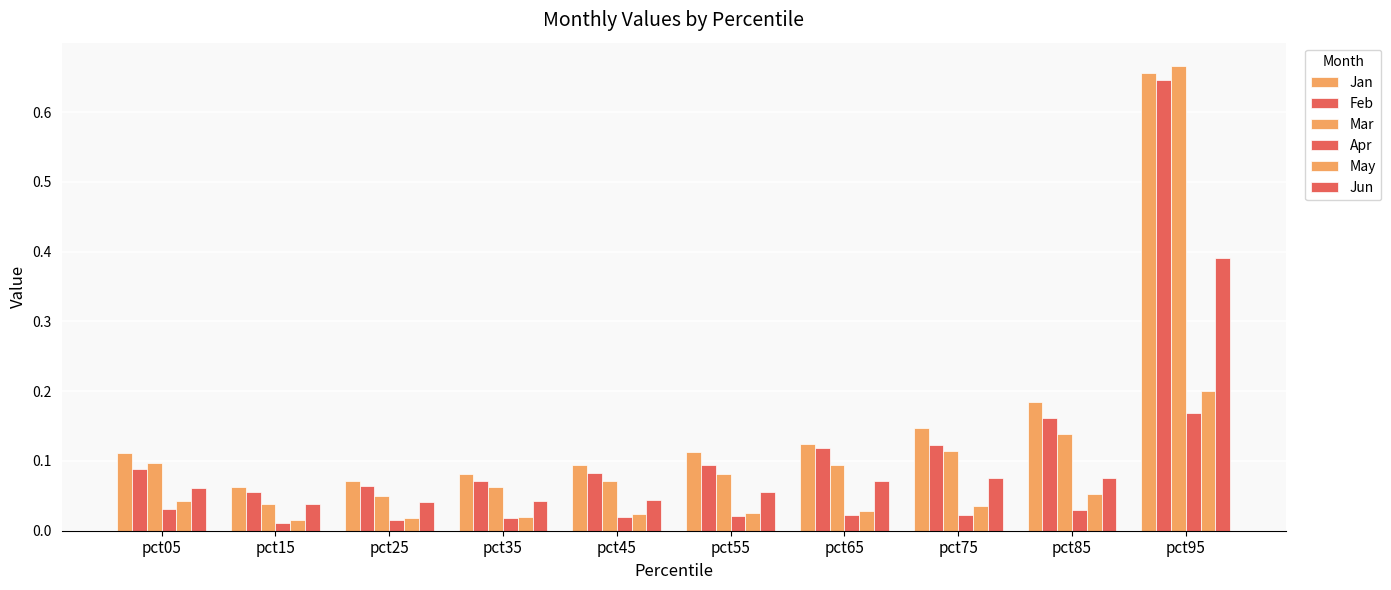

Reading left to right, list all the values displayed in this chart.

Jan: 0.1	0.1	0.1	0.1	0.1	0.1	0.1	0.1	0.2	0.7
Feb: 0.1	0.1	0.1	0.1	0.1	0.1	0.1	0.1	0.2	0.6
Mar: 0.1	0.0	0.0	0.1	0.1	0.1	0.1	0.1	0.1	0.7
Apr: 0.0	0.0	0.0	0.0	0.0	0.0	0.0	0.0	0.0	0.2
May: 0.0	0.0	0.0	0.0	0.0	0.0	0.0	0.0	0.1	0.2
Jun: 0.1	0.0	0.0	0.0	0.0	0.1	0.1	0.1	0.1	0.4